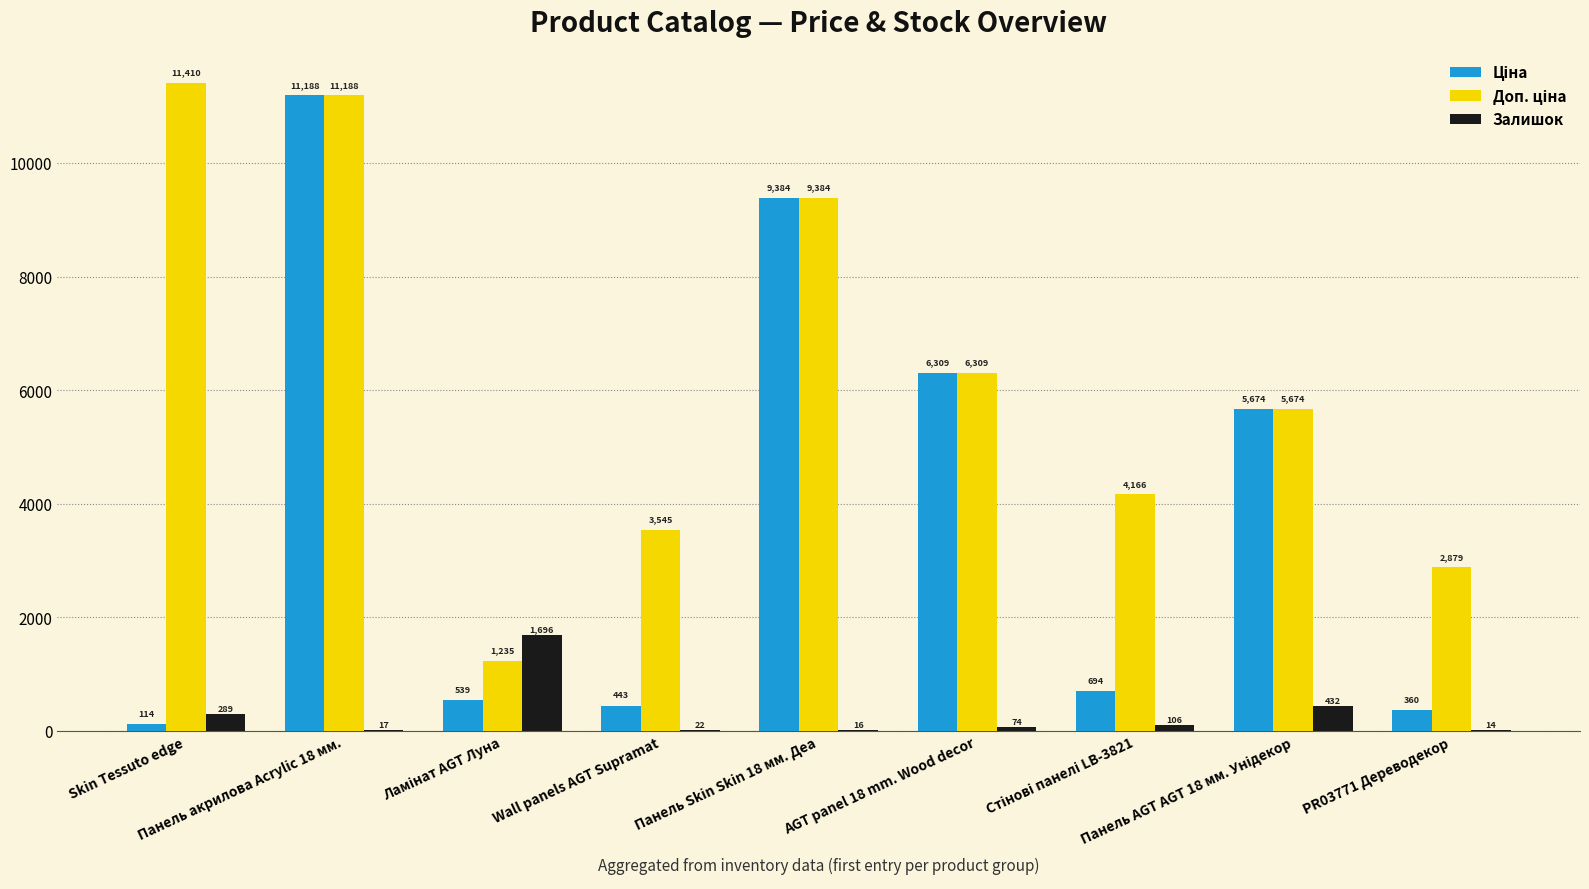

What is the highest value of the Залишок series?

1696.0